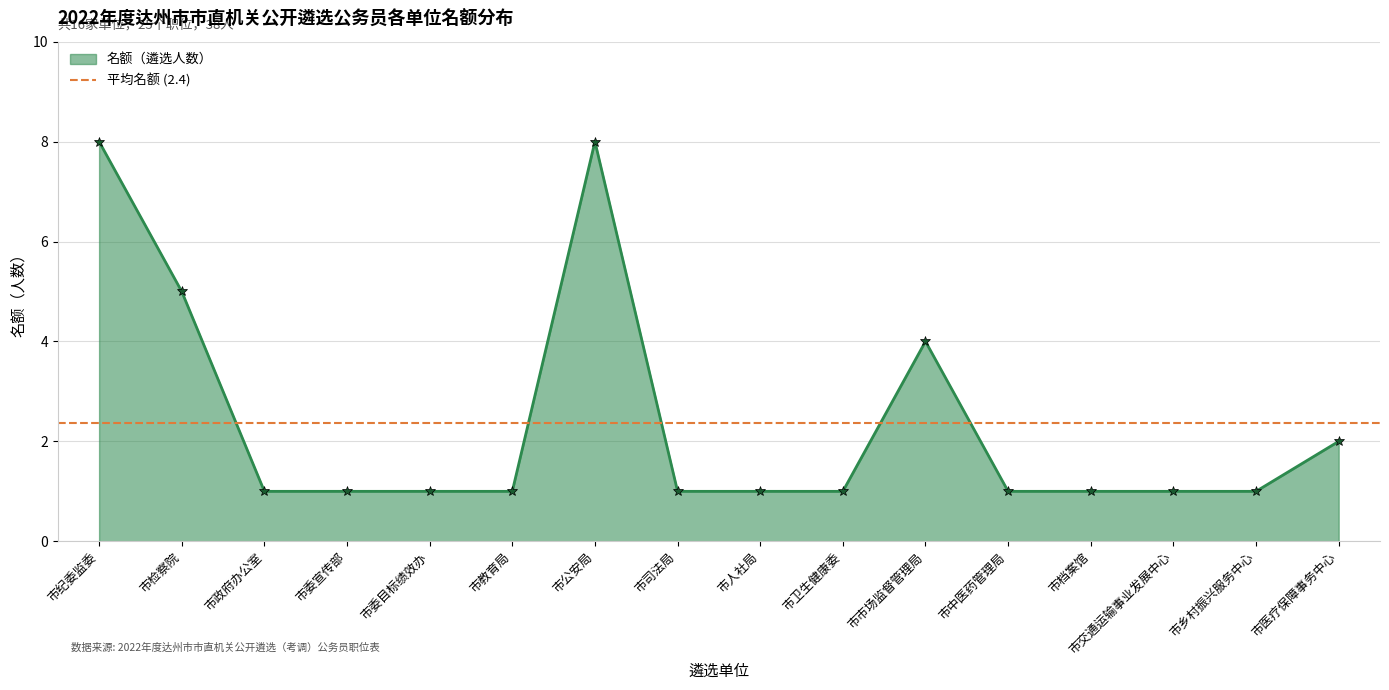

Is it true that the value at 20 is 2?

False